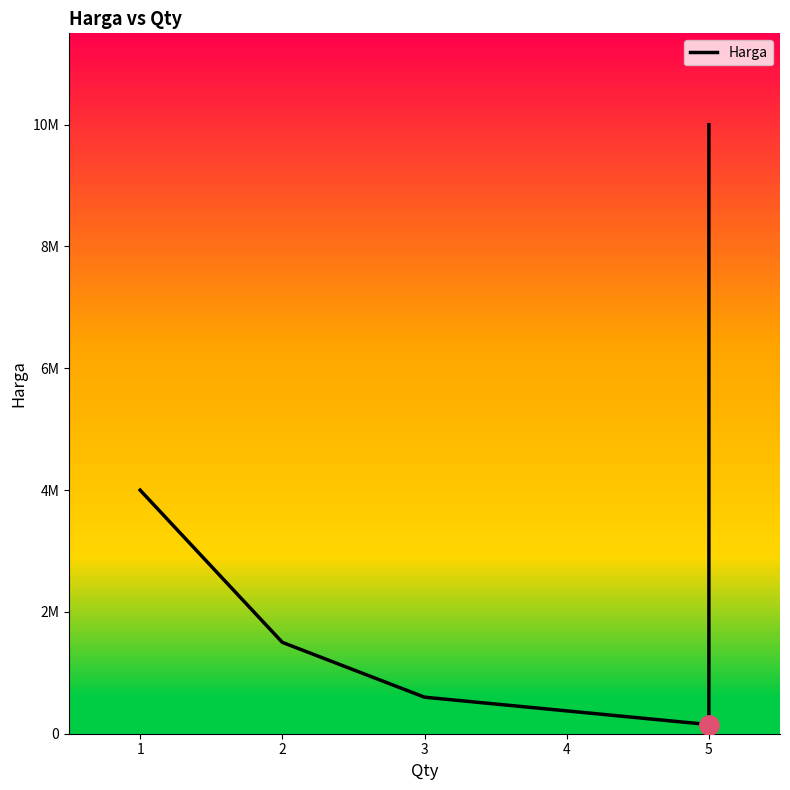

Is it true that the value at 1 is 4000000?

True